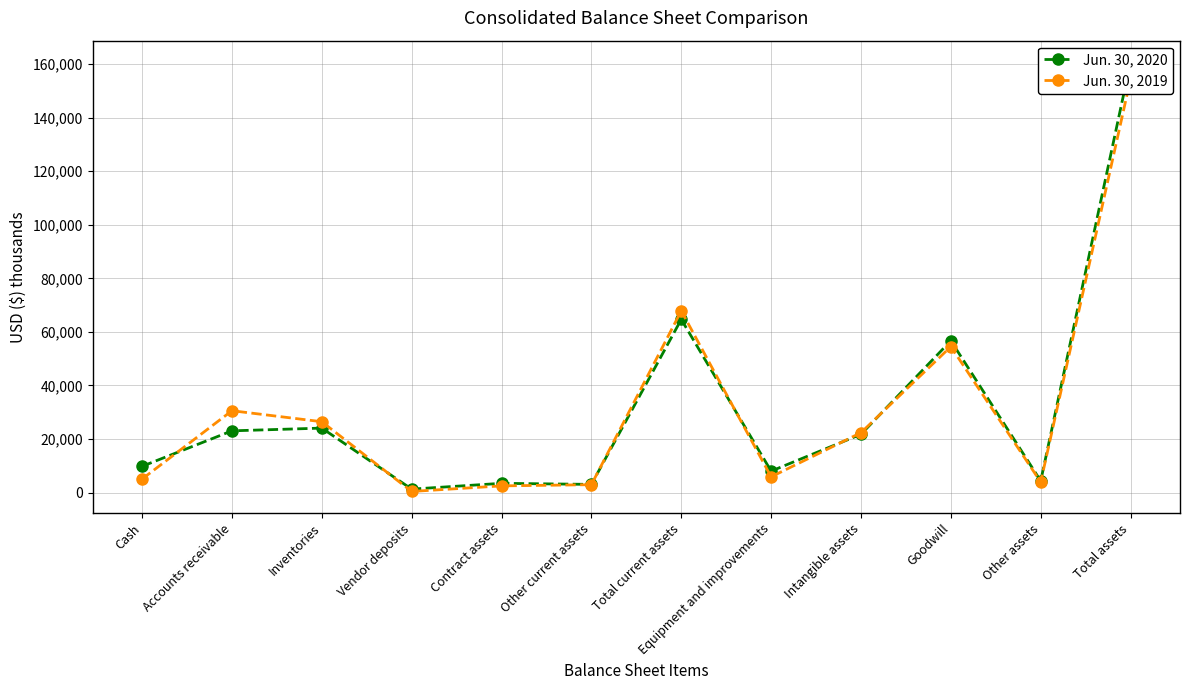

What are all the series names shown in the legend?

Jun. 30, 2020, Jun. 30, 2019